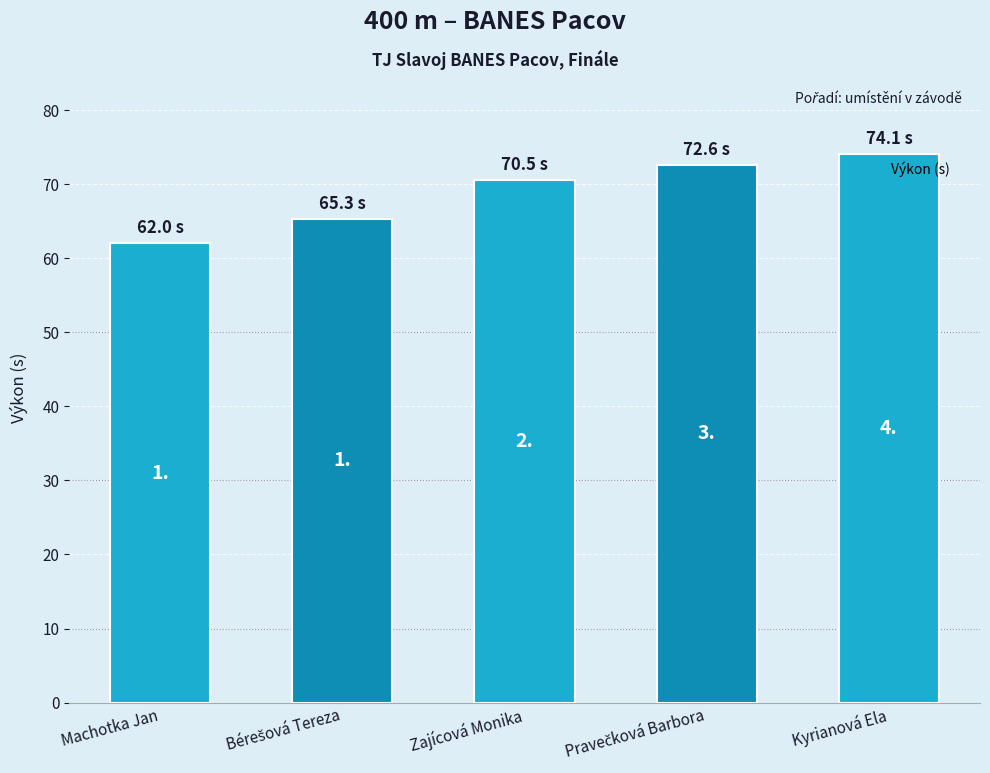

What is the approximate value at Zajícová Monika?

70.5